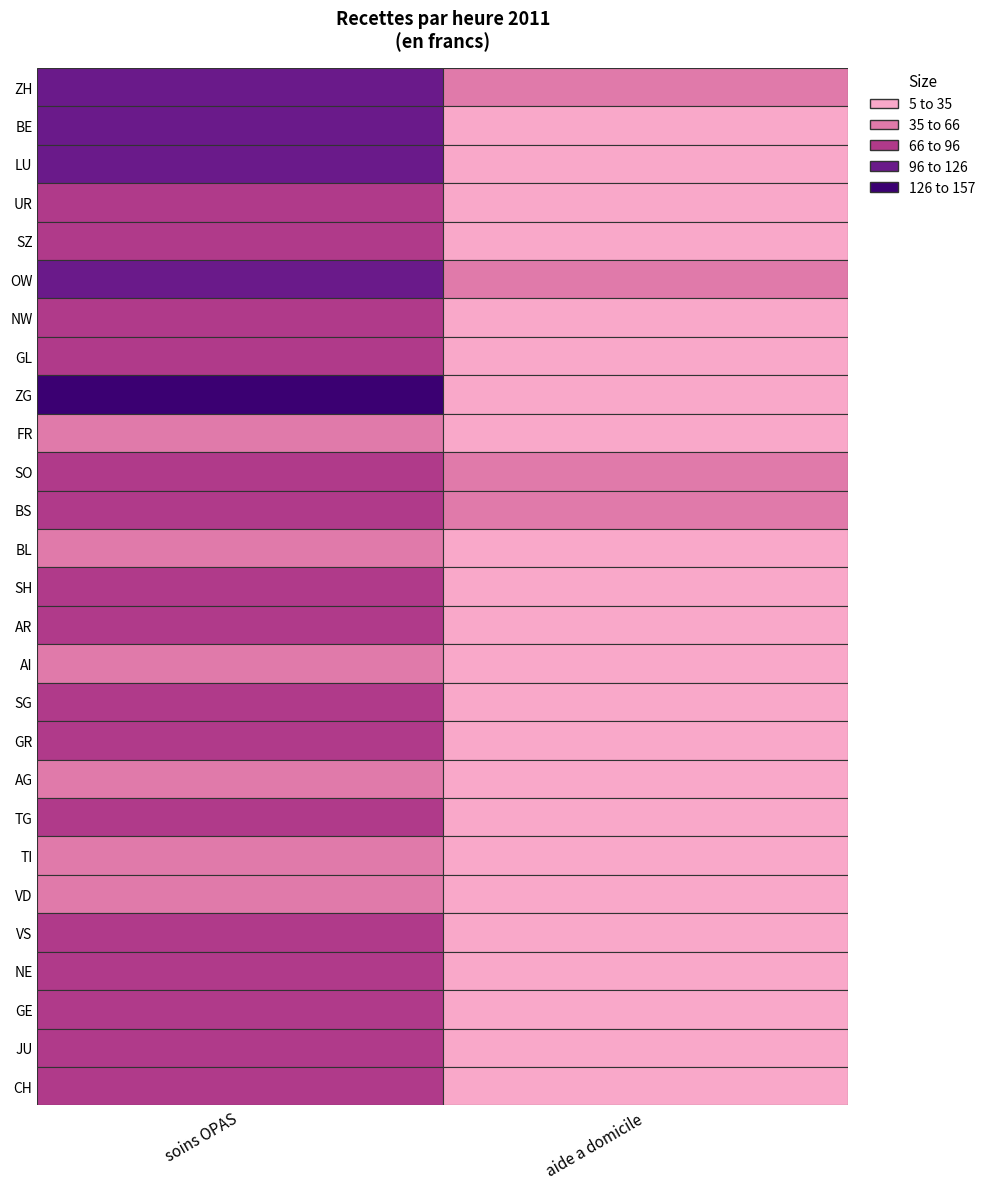

What value does the UR series have at 1?

29.0